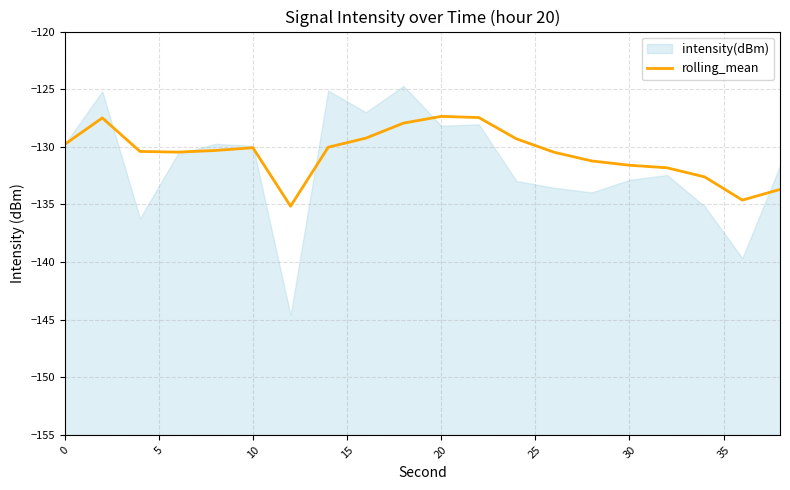

How many data points are less than -130?

13